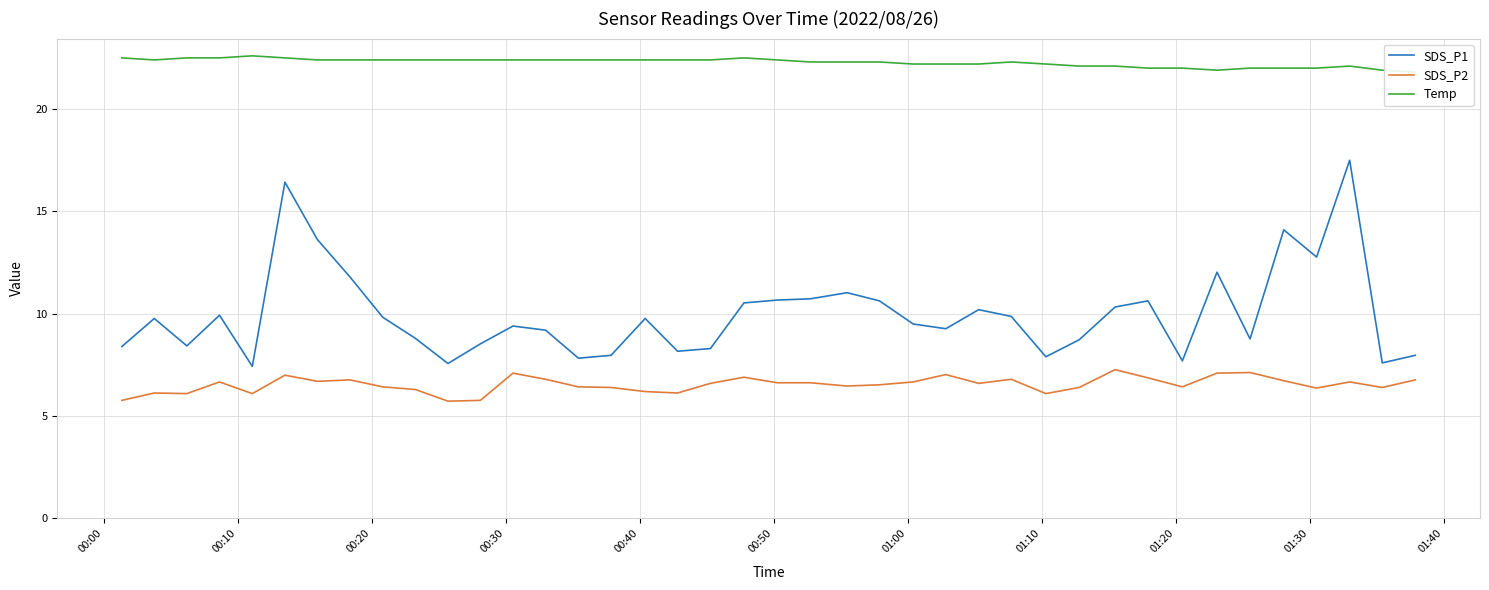

How many lines are shown in the chart?

3